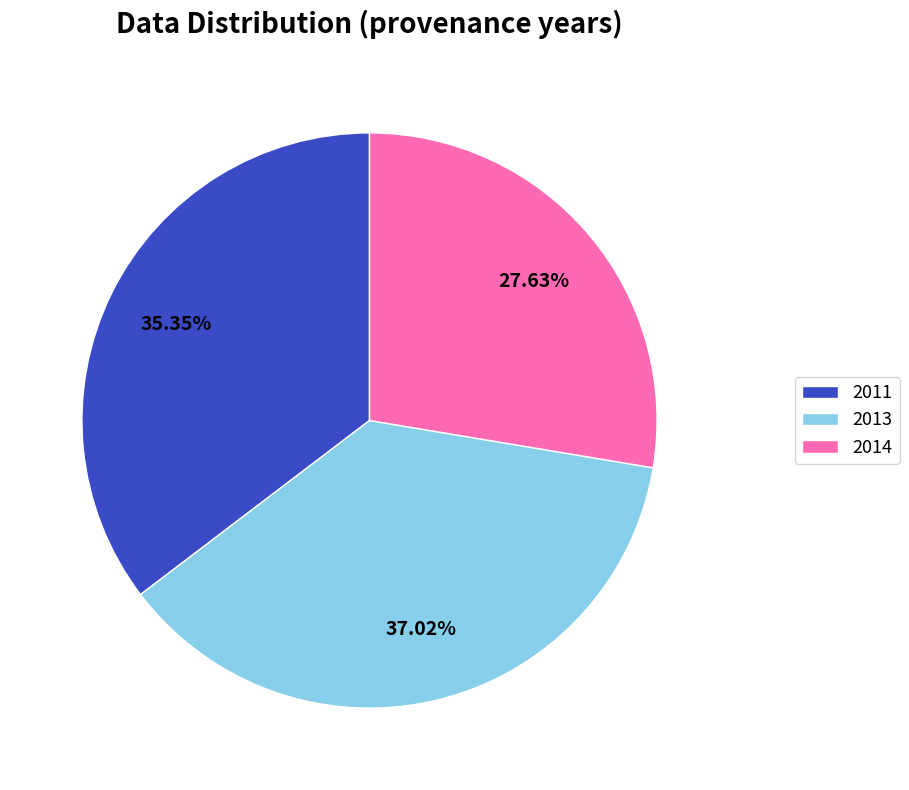

Do 2014 and 2011 together represent more than half of the pie?

Yes